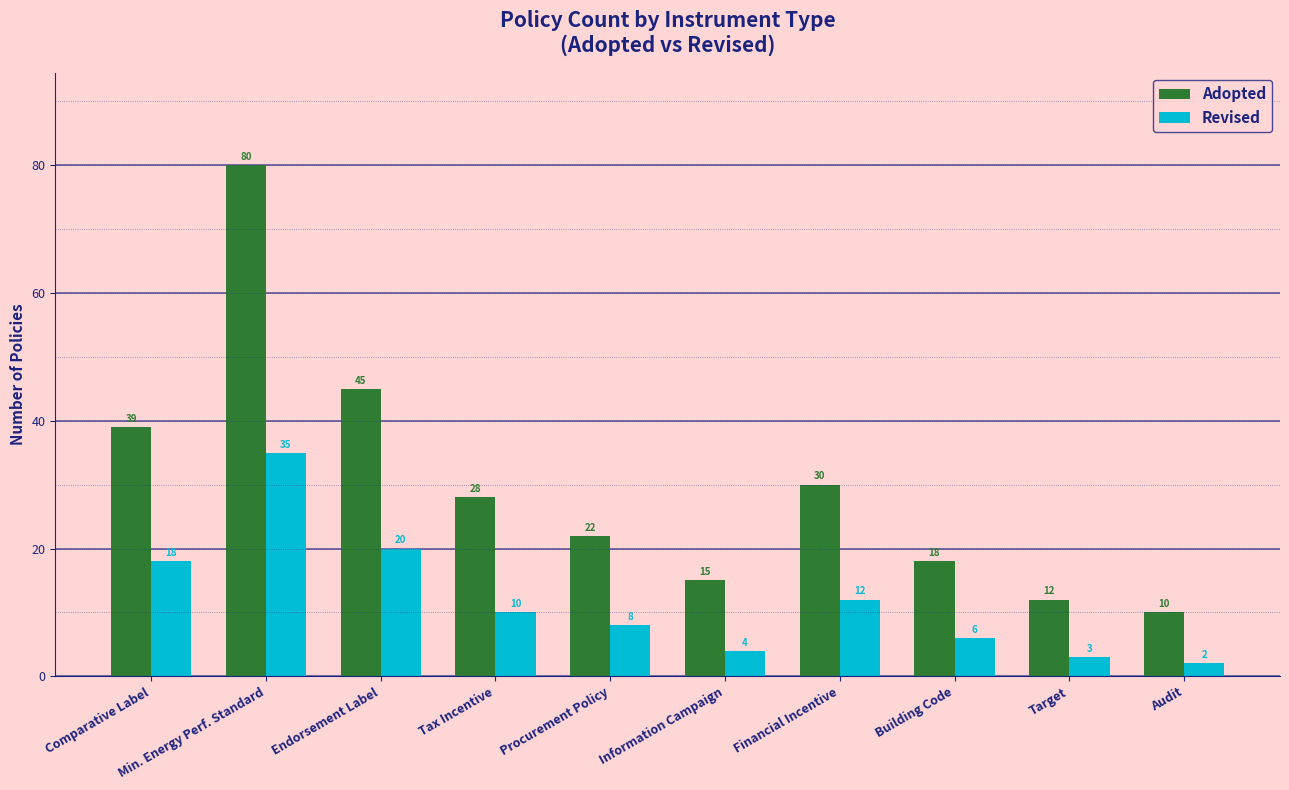

List the labels in order of Revised value, largest first.

Min. Energy Perf. Standard, Endorsement Label, Comparative Label, Financial Incentive, Tax Incentive, Procurement Policy, Building Code, Information Campaign, Target, Audit